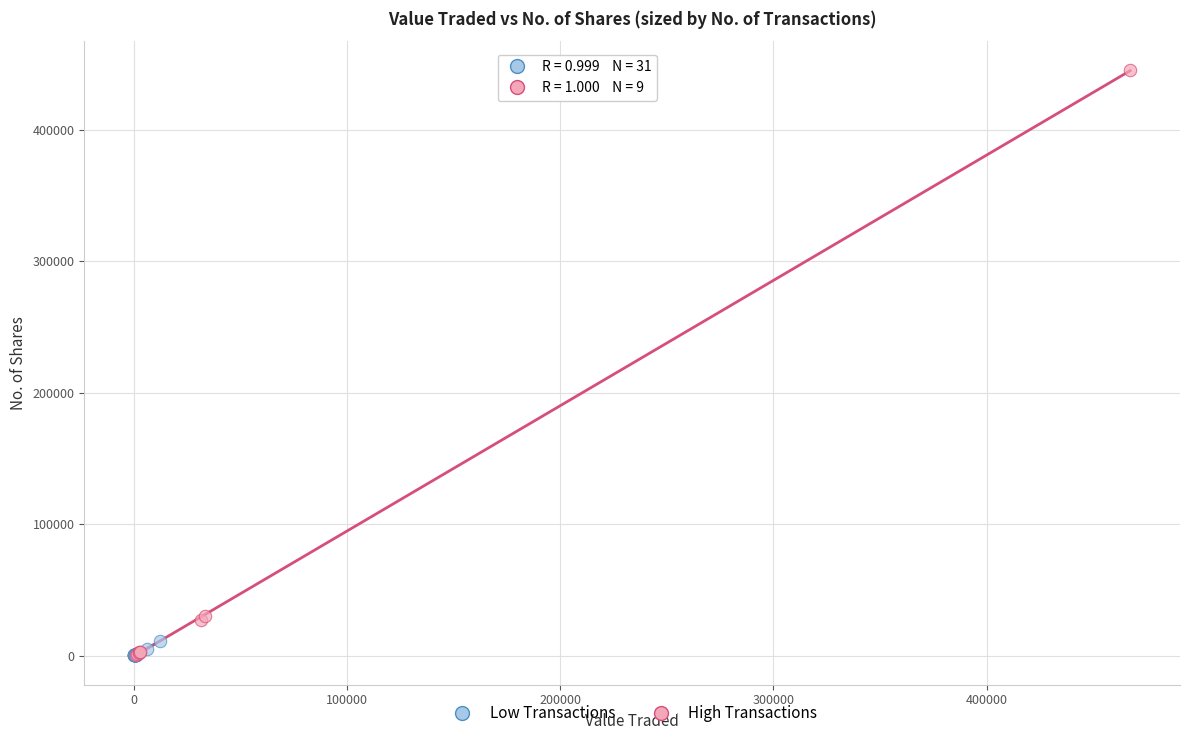

Which series reaches the maximum Y coordinate?

High Transactions